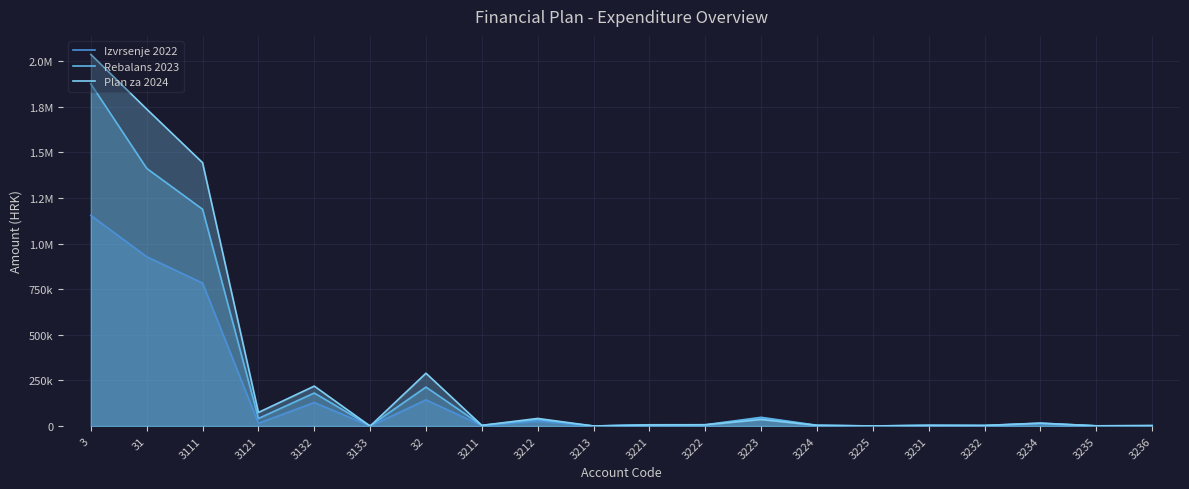

Between 3234 and 3231, which is larger?

3234